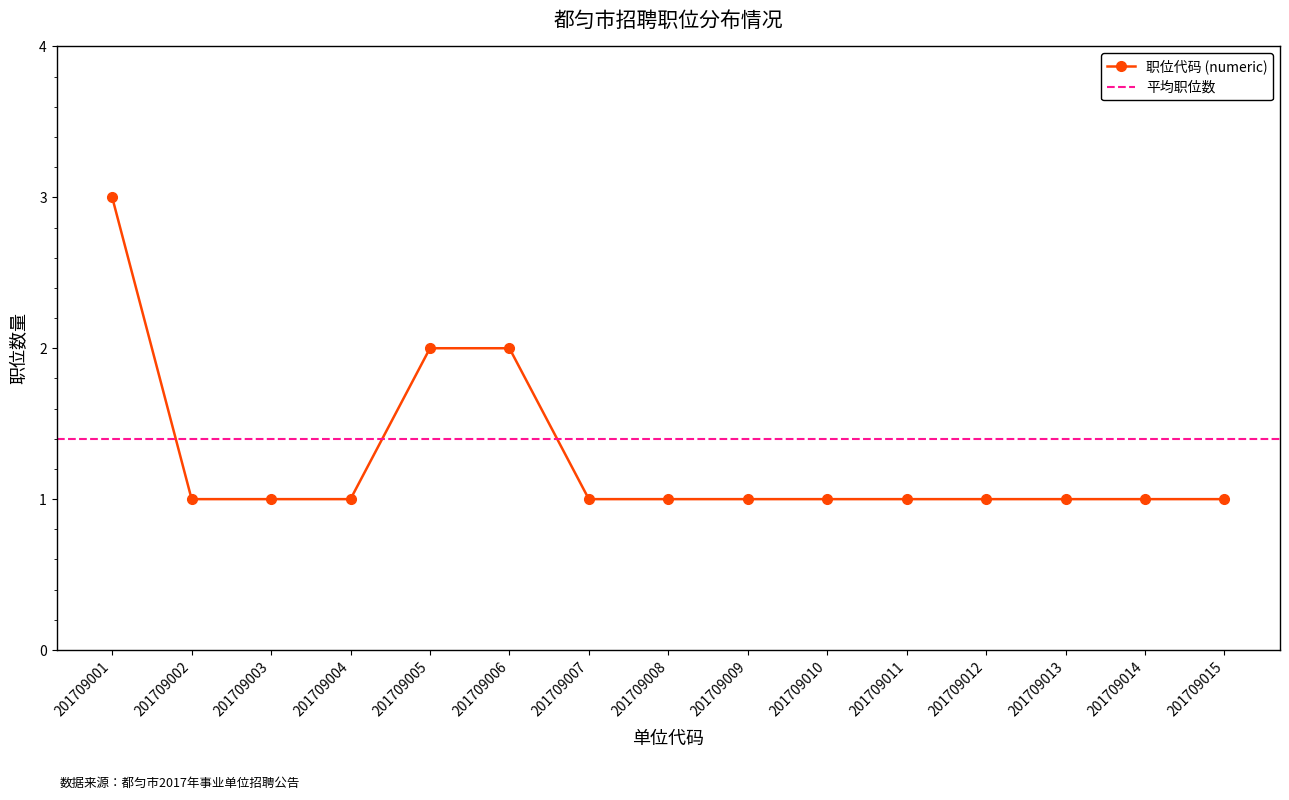

The 职位代码 (numeric) series shows 2 at 201709013. True or false?

False